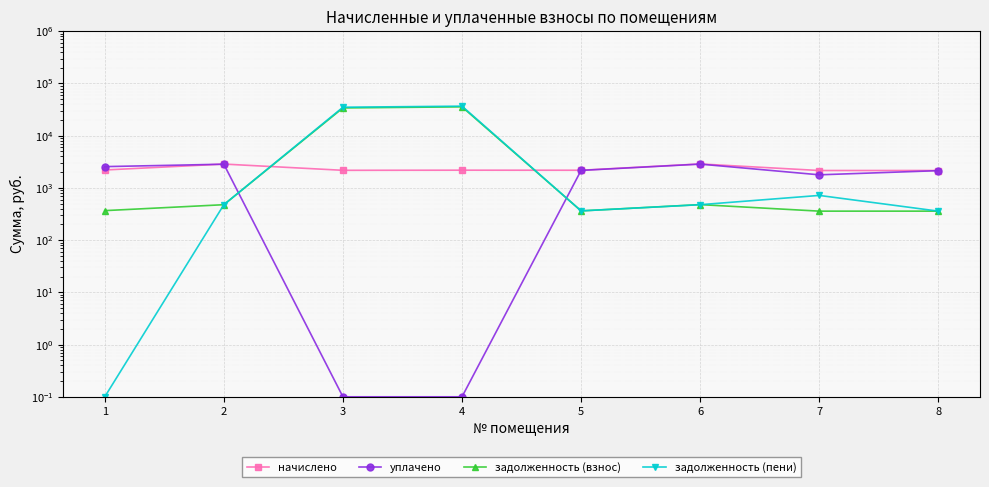

What is the highest value of the начислено series?

2874.8